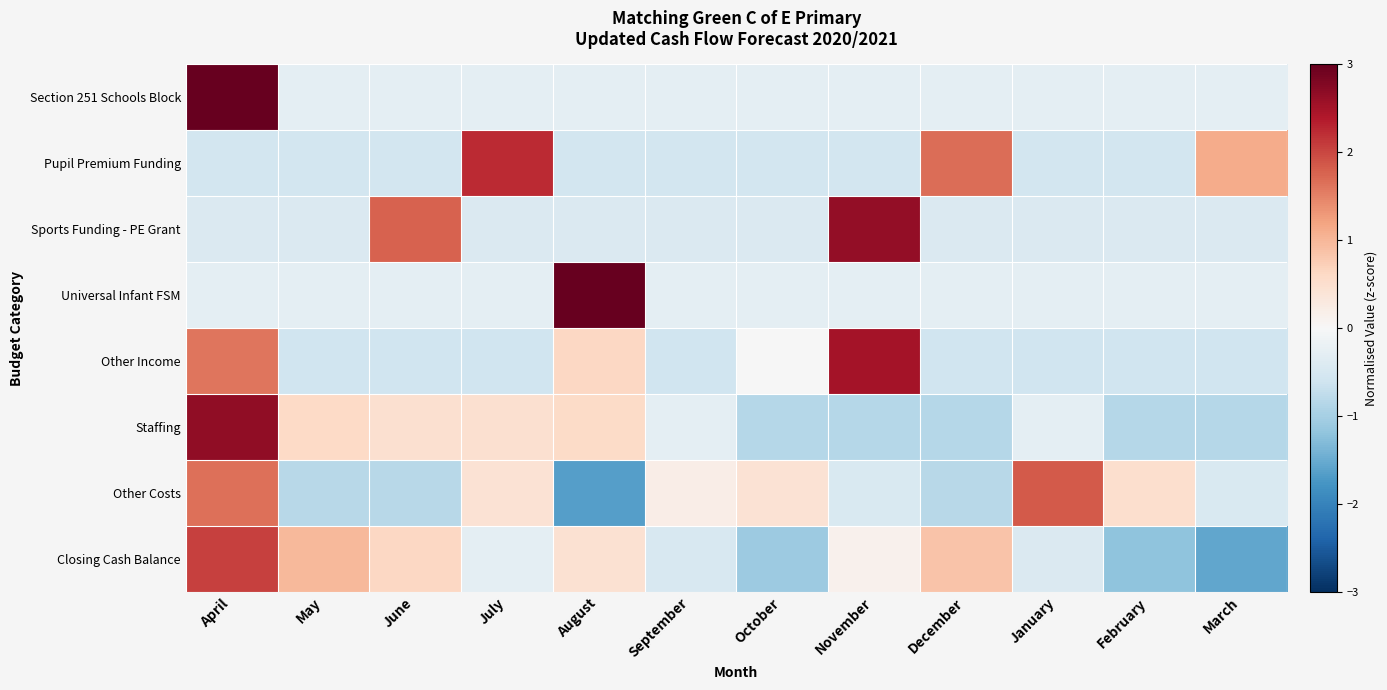

Reading right to left, transcribe all the data shown in this chart.

Section 251 Schools Block: March=-0.3	February=-0.3	January=-0.3	December=-0.3	November=-0.3	October=-0.3	September=-0.3	August=-0.3	July=-0.3	June=-0.3	May=-0.3	April=3.3
Pupil Premium Funding: March=1.1	February=-0.6	January=-0.6	December=1.7	November=-0.6	October=-0.6	September=-0.6	August=-0.6	July=2.2	June=-0.6	May=-0.6	April=-0.6
Sports Funding - PE Grant: March=-0.4	February=-0.4	January=-0.4	December=-0.4	November=2.6	October=-0.4	September=-0.4	August=-0.4	July=-0.4	June=1.8	May=-0.4	April=-0.4
Universal Infant FSM: March=-0.3	February=-0.3	January=-0.3	December=-0.3	November=-0.3	October=-0.3	September=-0.3	August=3.3	July=-0.3	June=-0.3	May=-0.3	April=-0.3
Other Income: March=-0.6	February=-0.6	January=-0.6	December=-0.6	November=2.5	October=-0.0	September=-0.6	August=0.6	July=-0.6	June=-0.6	May=-0.6	April=1.6
Staffing: March=-0.8	February=-0.8	January=-0.3	December=-0.8	November=-0.8	October=-0.8	September=-0.3	August=0.6	July=0.5	June=0.5	May=0.6	April=2.7
Other Costs: March=-0.5	February=0.5	January=1.8	December=-0.8	November=-0.5	October=0.4	September=0.2	August=-1.6	July=0.4	June=-0.8	May=-0.8	April=1.7
Closing Cash Balance: March=-1.6	February=-1.2	January=-0.4	December=0.8	November=0.1	October=-1.1	September=-0.5	August=0.5	July=-0.3	June=0.6	May=1.0	April=2.0